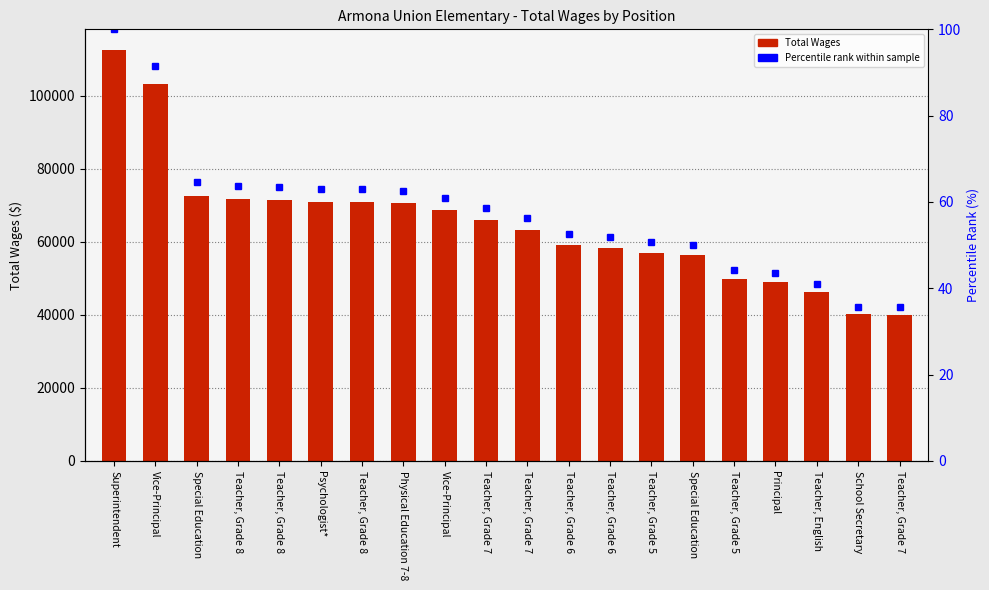

Reading right to left, extract all data points from this chart.

Total Wages: 40066.0	40266.0	46180.0	49022.0	49829.0	56473.0	57008.0	58477.0	59153.0	63297.0	65959.0	68709.0	70556.0	70919.0	71026.0	71612.0	71764.0	72669.0	103158.0	112636.0
Percentile rank within sample: 35.6	35.7	41.0	43.5	44.2	50.1	50.6	51.9	52.5	56.2	58.6	61.0	62.6	63.0	63.1	63.6	63.7	64.5	91.6	100.0